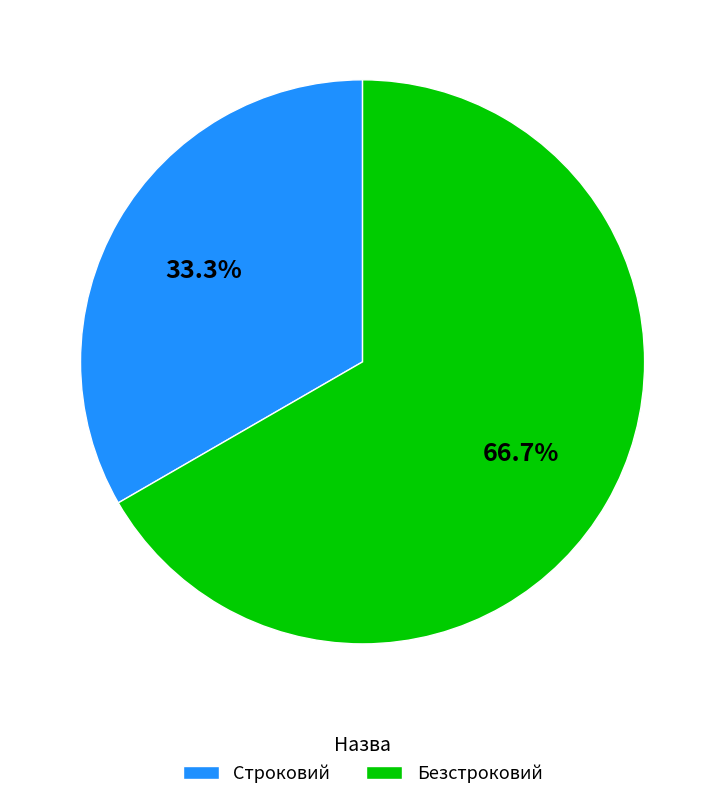

To the nearest percent, what portion does Безстроковий represent?

67%